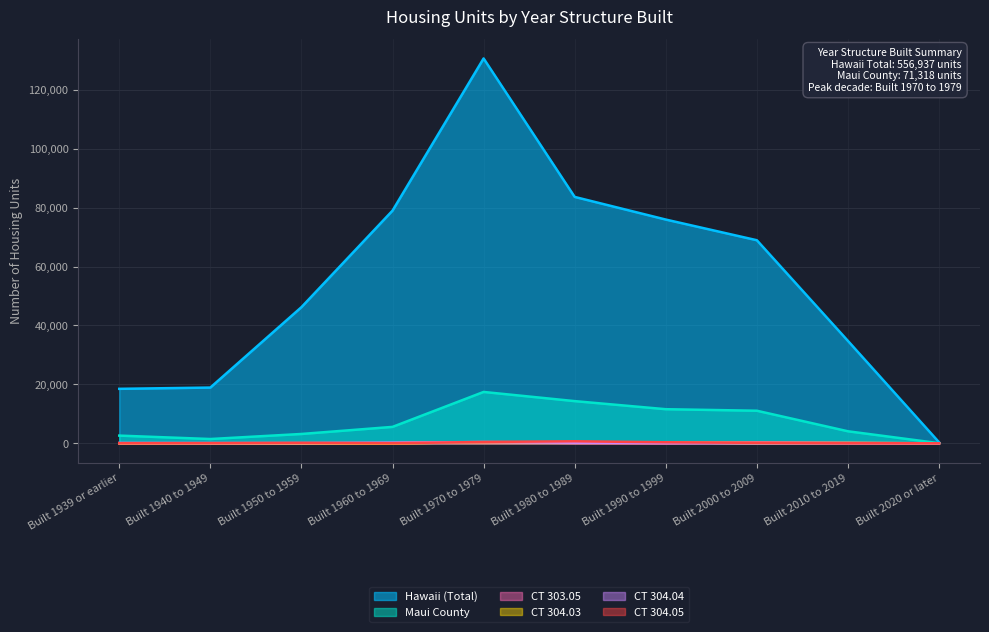

What is the spread (max minus min) of values at Built 1980 to 1989?

83530